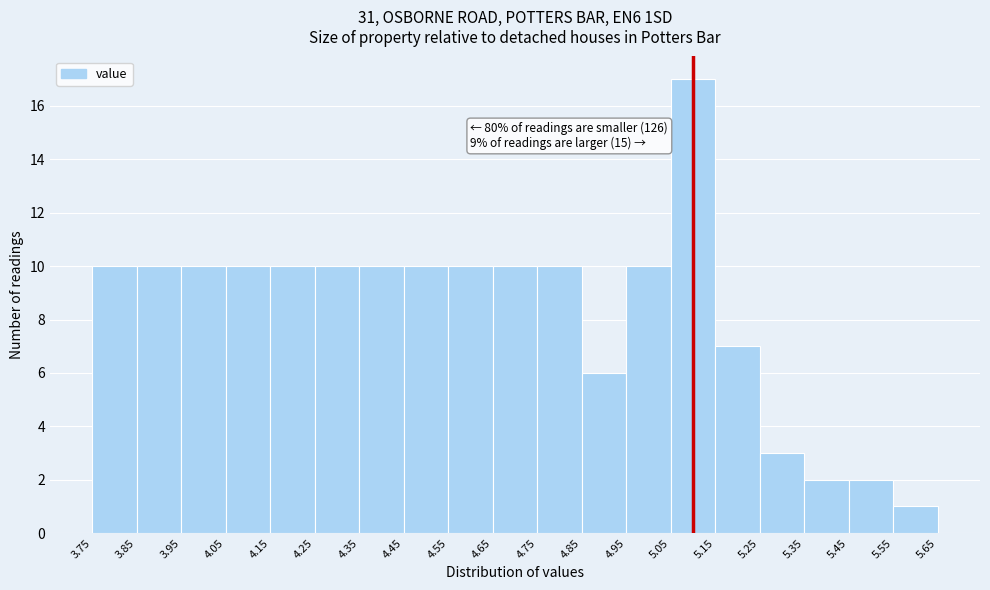

Over which range of the x-axis is the bar tallest?

5.05 to 5.15